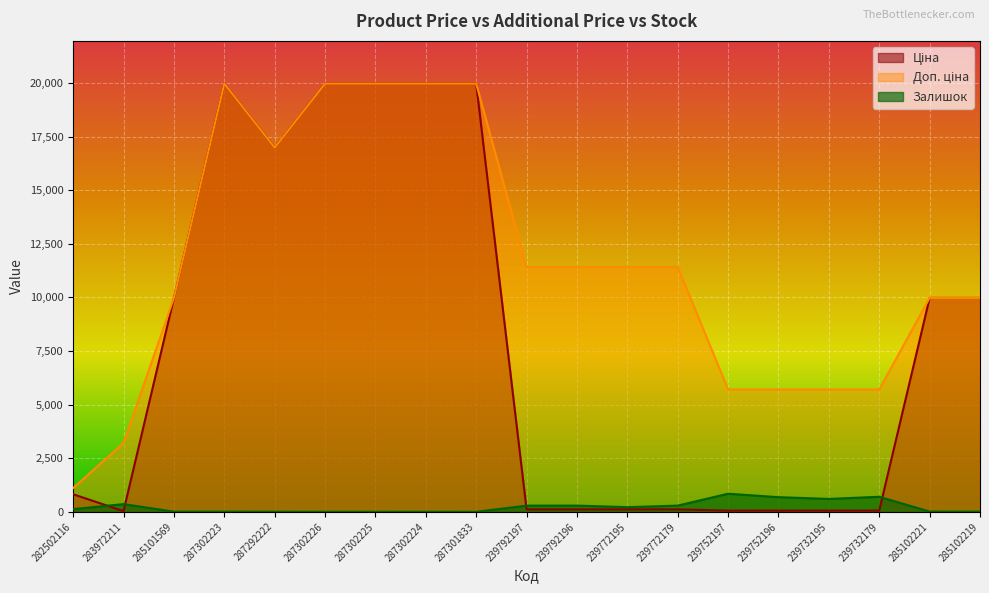

Which has a higher value, 285102219 or 287302224?

287302224